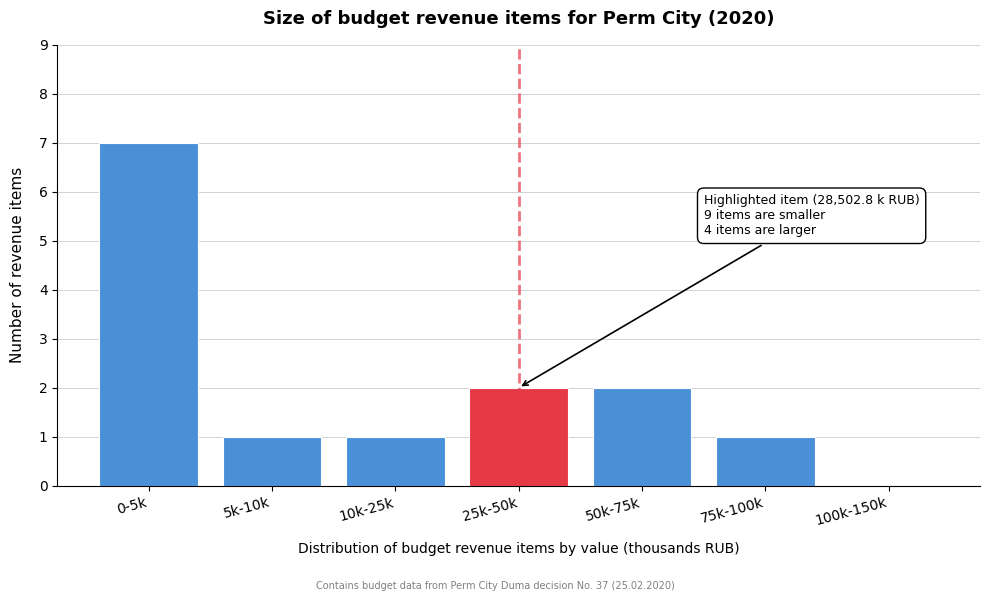

Reading right to left, transcribe all the data shown in this chart.

100k-150k=0	75k-100k=1	50k-75k=2	25k-50k=2	10k-25k=1	5k-10k=1	0-5k=7